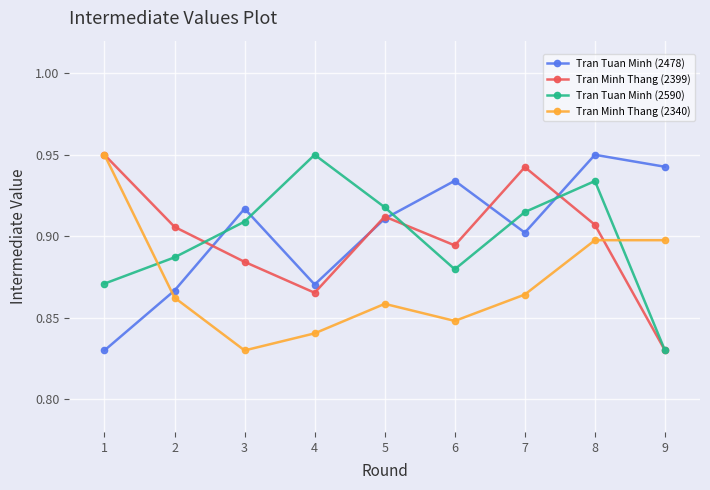

Which series has the largest total across all categories?

Tran Tuan Minh (2478)